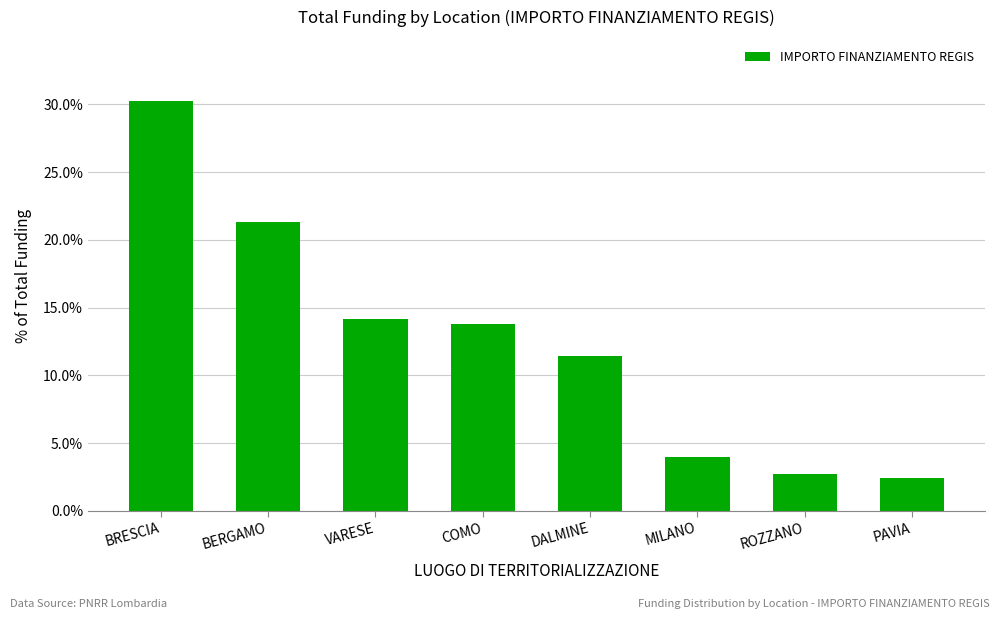

What is the sum of the values at COMO and DALMINE?

0.3